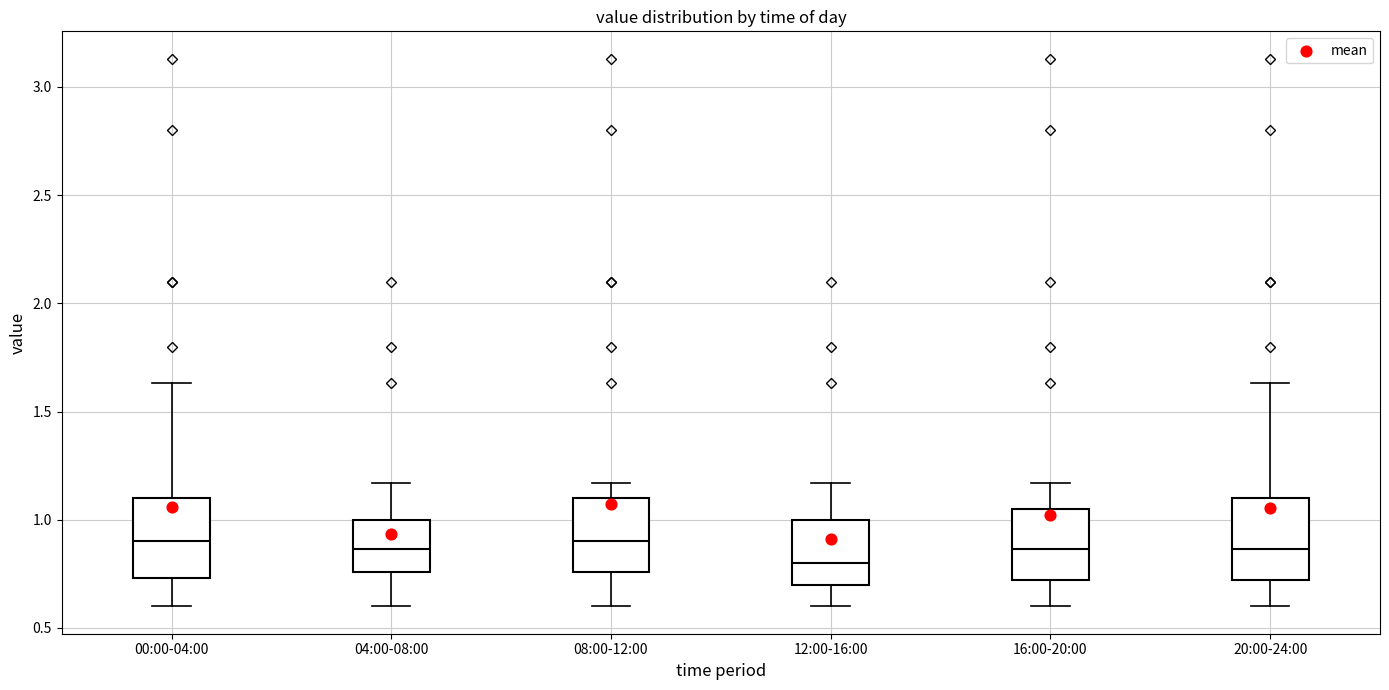

Reading left to right, read every box against the y-axis: the position of its median line, the range the box covers, and the ends of its whiskers. The values are not printed on the chart, so give them approximately, as read against the axis.

00:00-04:00: median 0.90, box 0.75 to 1.10, whiskers 0.60 to 1.65
04:00-08:00: median 0.85, box 0.75 to 1.00, whiskers 0.60 to 1.15
08:00-12:00: median 0.90, box 0.75 to 1.10, whiskers 0.60 to 1.15
12:00-16:00: median 0.80, box 0.70 to 1.00, whiskers 0.60 to 1.15
16:00-20:00: median 0.85, box 0.70 to 1.05, whiskers 0.60 to 1.15
20:00-24:00: median 0.85, box 0.70 to 1.10, whiskers 0.60 to 1.65